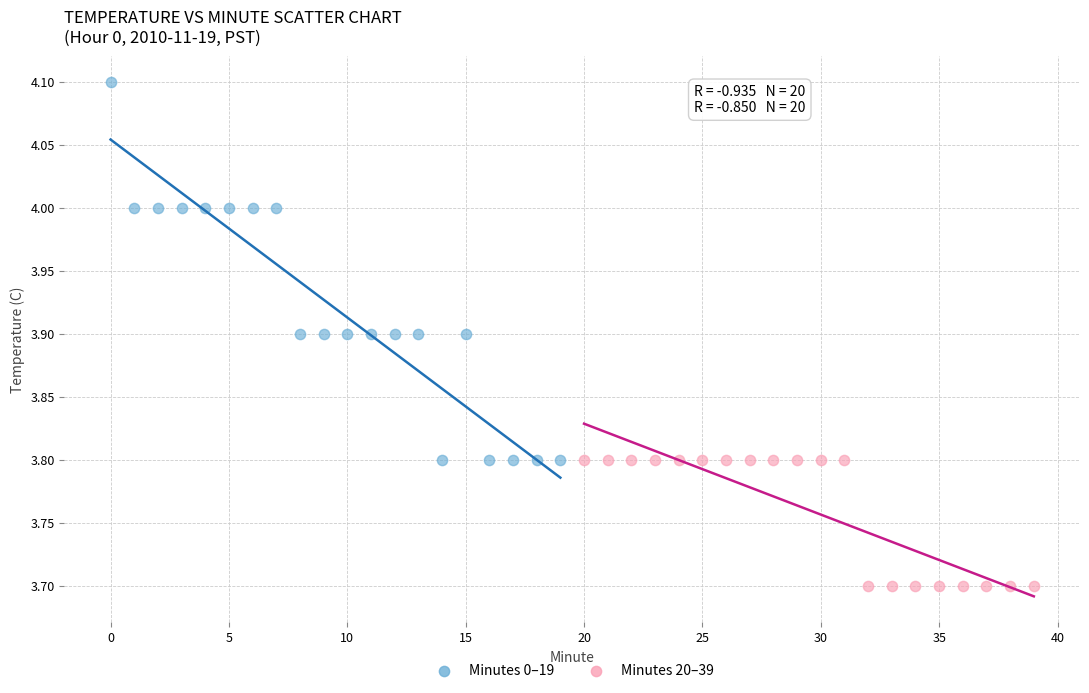

Which series has the largest Y range (max minus min)?

Minutes 0–19